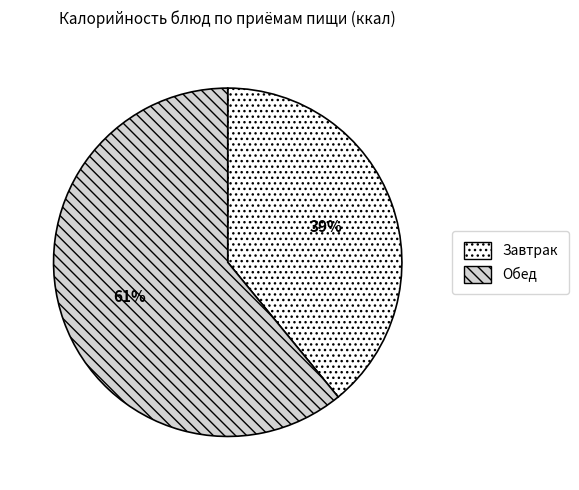

What is the smallest slice in the pie chart?

Завтрак